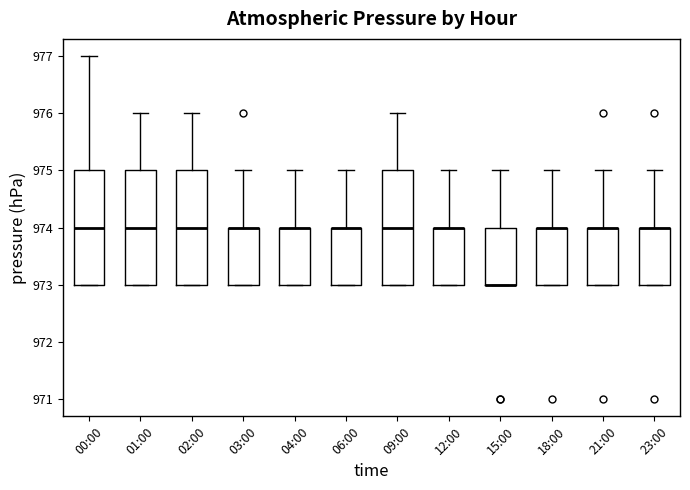

Where does the upper whisker of the box for 18:00 end on the y-axis? The values are not printed on the chart, so give them approximately, as read against the axis.

975